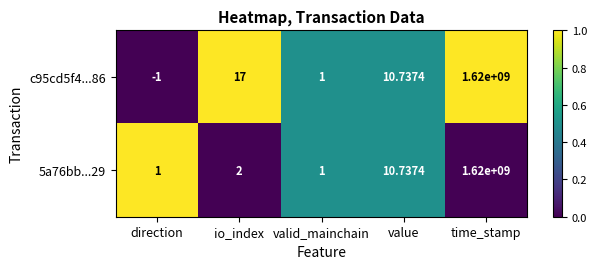

At which category does the chart reach its peak across all series?

time_stamp